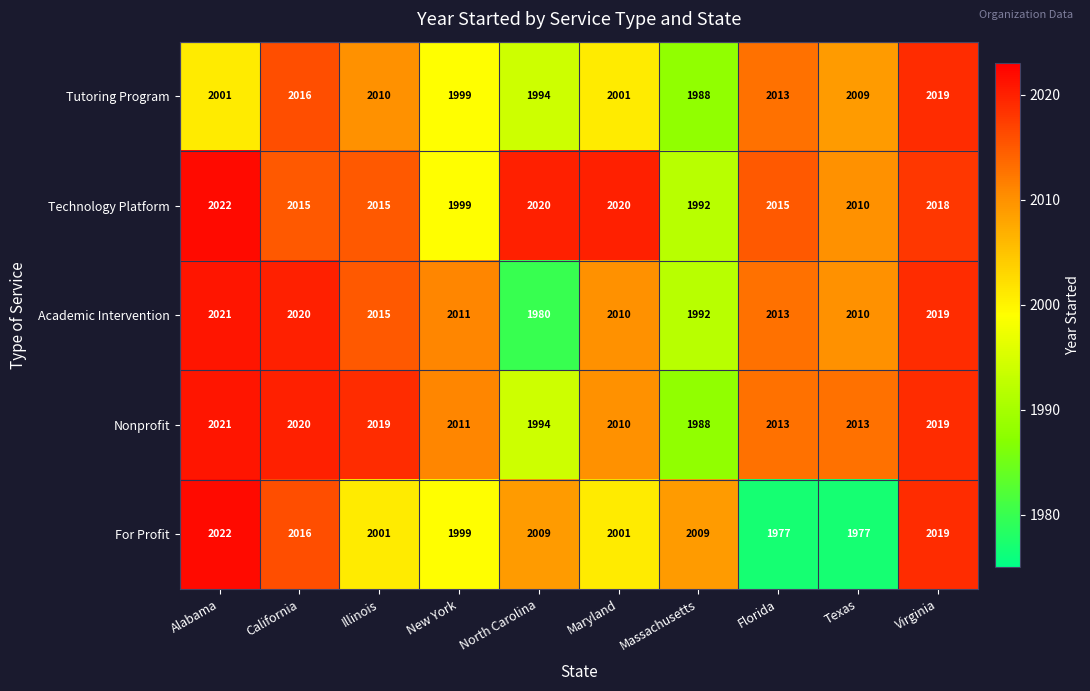

How many values in the Nonprofit series are below 2013?

4